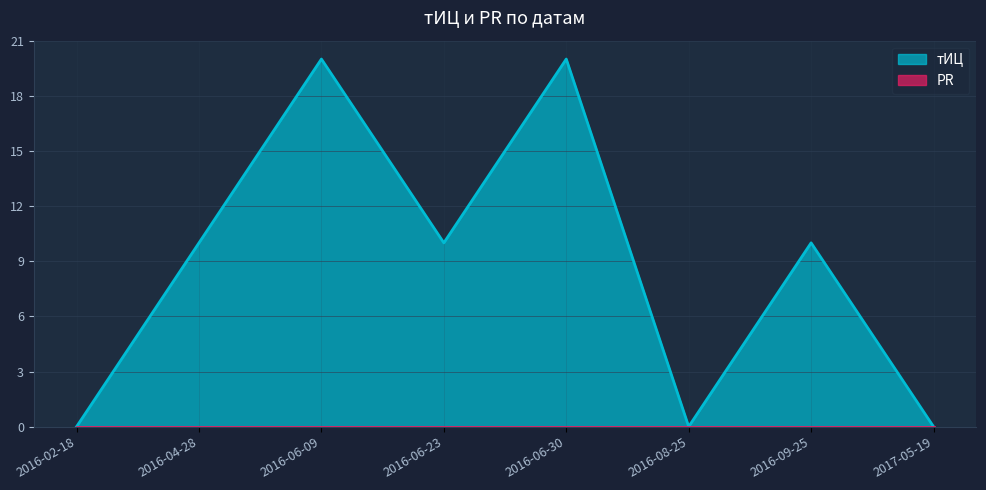

True or false: the data shows 13 at 2016-06-09.

False